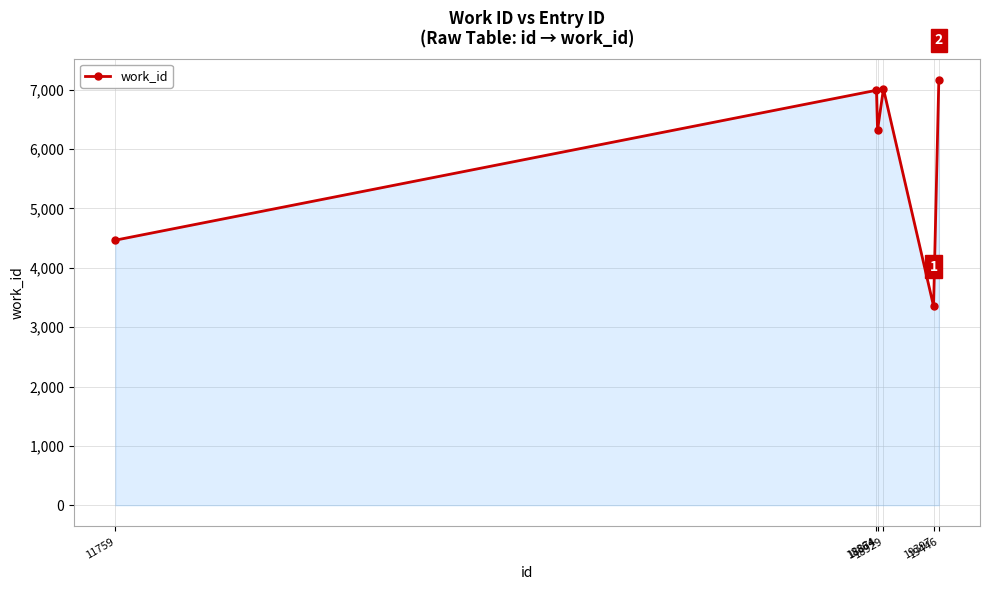

What is the difference between the maximum and second lowest values?

2699